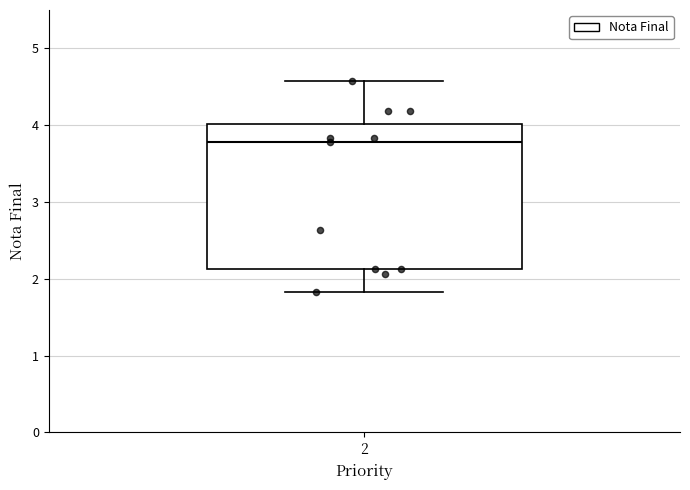

Read this box plot against the y-axis: the position of the median line, the range covered by the box, and the ends of both whiskers. The values are not printed on the chart, so give them approximately, as read against the axis.

median 3.8, box 2.1 to 4.0, whiskers 1.8 to 4.6